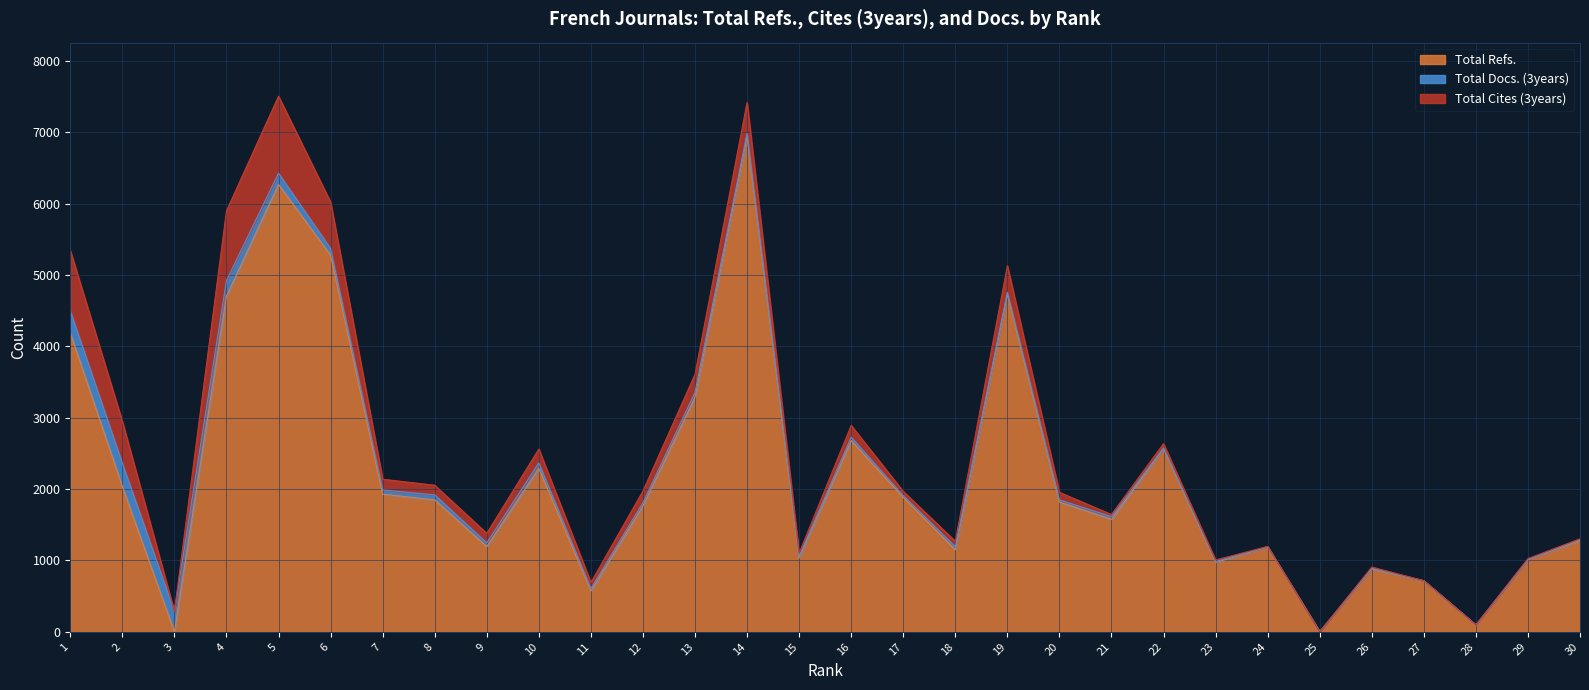

What is the average value of the Total Docs. (3years) series?

72